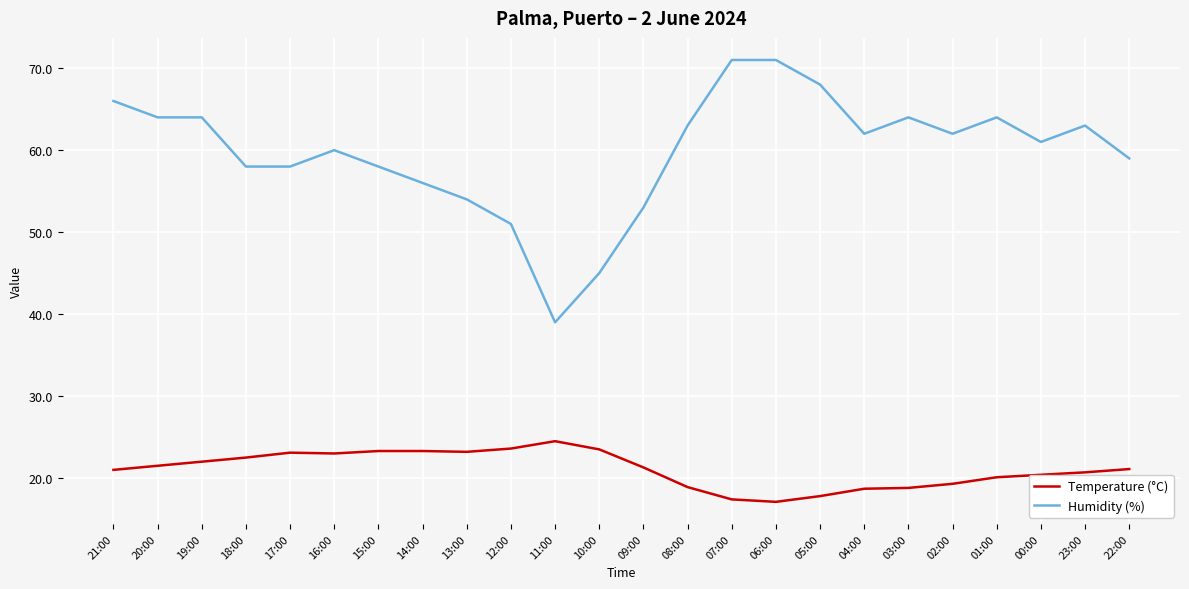

What is the difference between the highest and lowest values at 10:00?

21.5